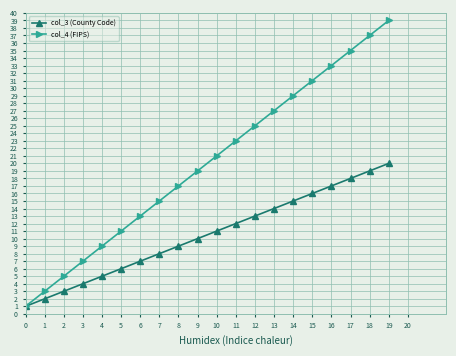

How many series are shown in this chart?

2